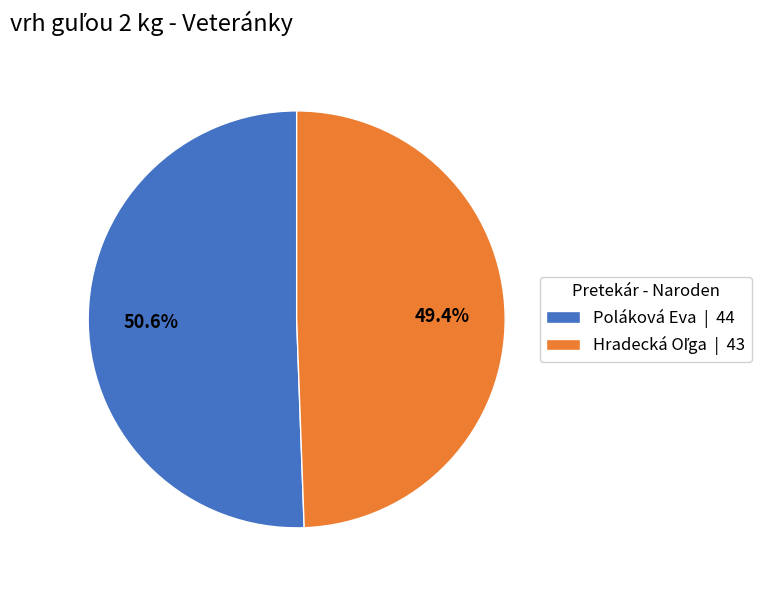

How many segments does this pie chart have?

2